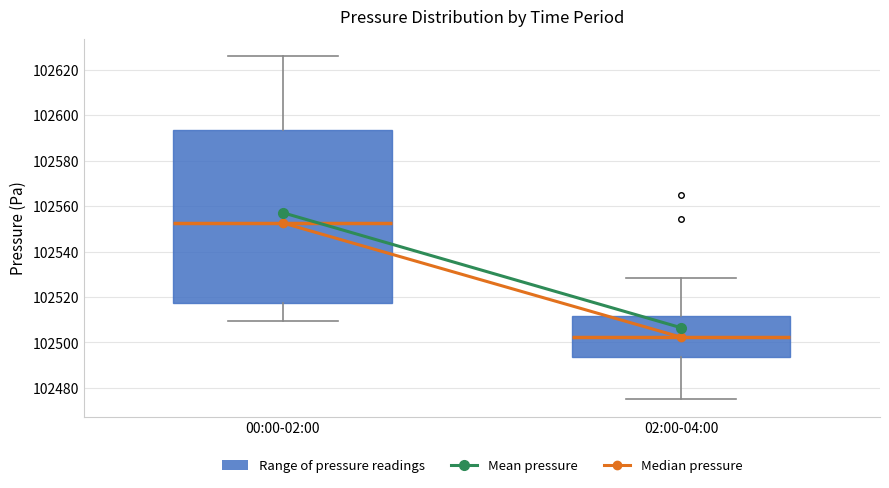

Reading left to right, read every box against the y-axis: the position of its median line, the range the box covers, and the ends of its whiskers. The values are not printed on the chart, so give them approximately, as read against the axis.

00:00-02:00: median 102552, box 102518 to 102594, whiskers 102510 to 102626
02:00-04:00: median 102502, box 102494 to 102512, whiskers 102474 to 102528